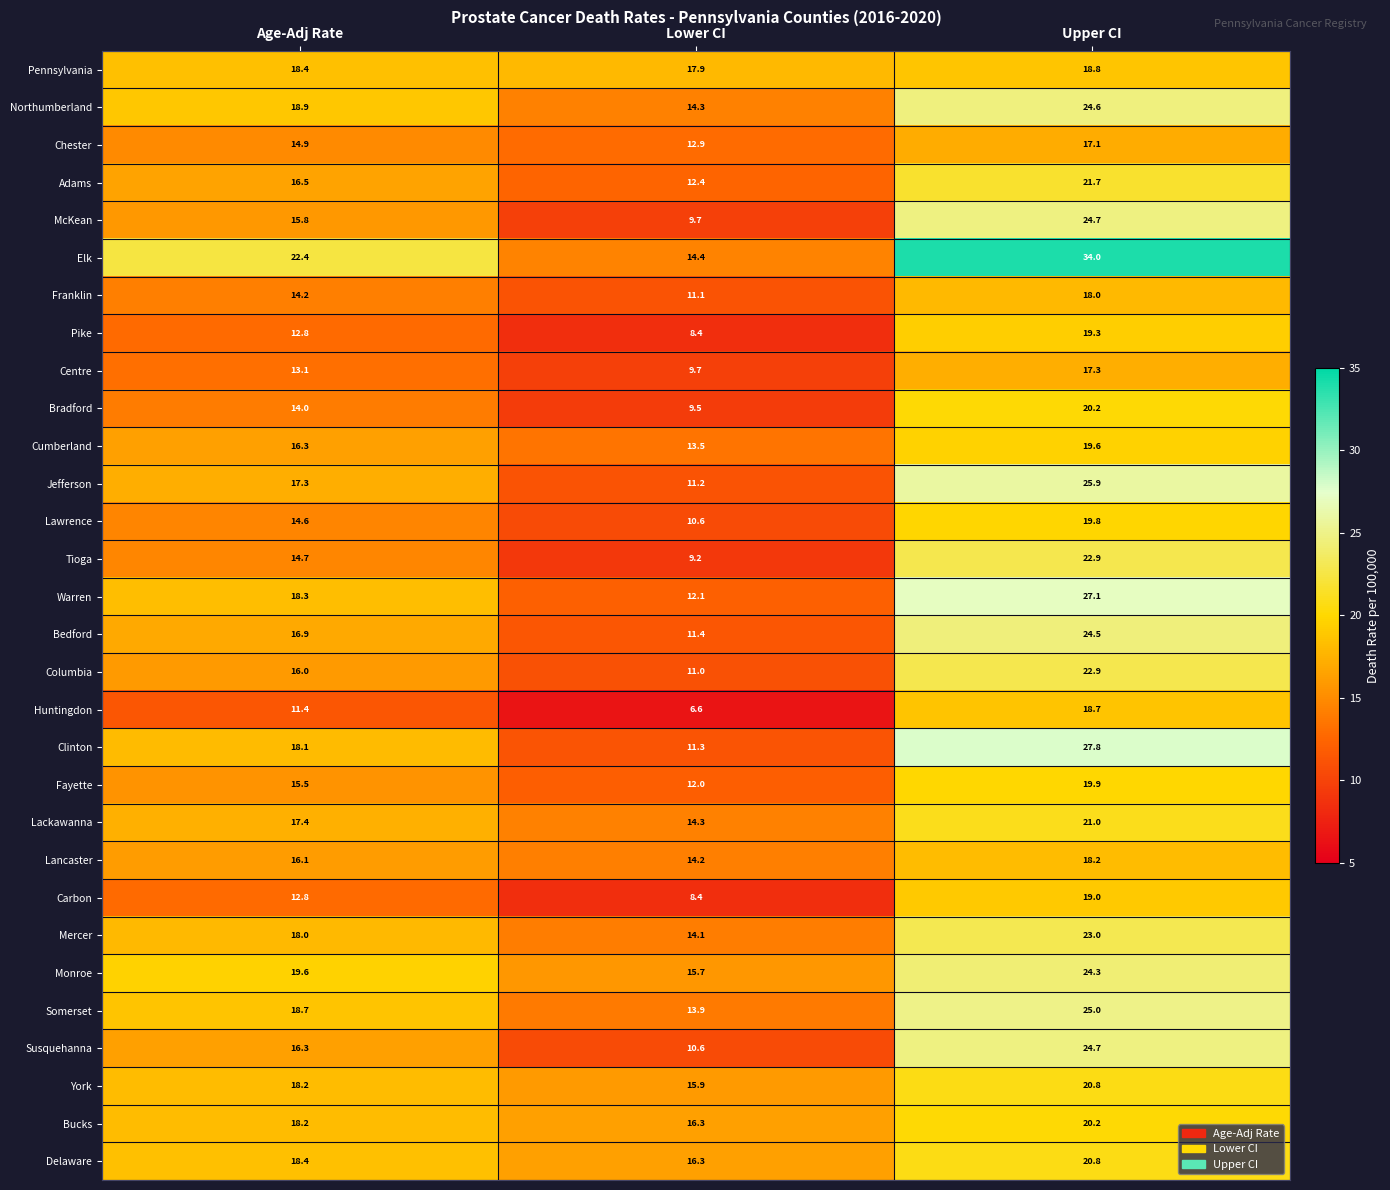

How many distinct data groups are displayed?

30